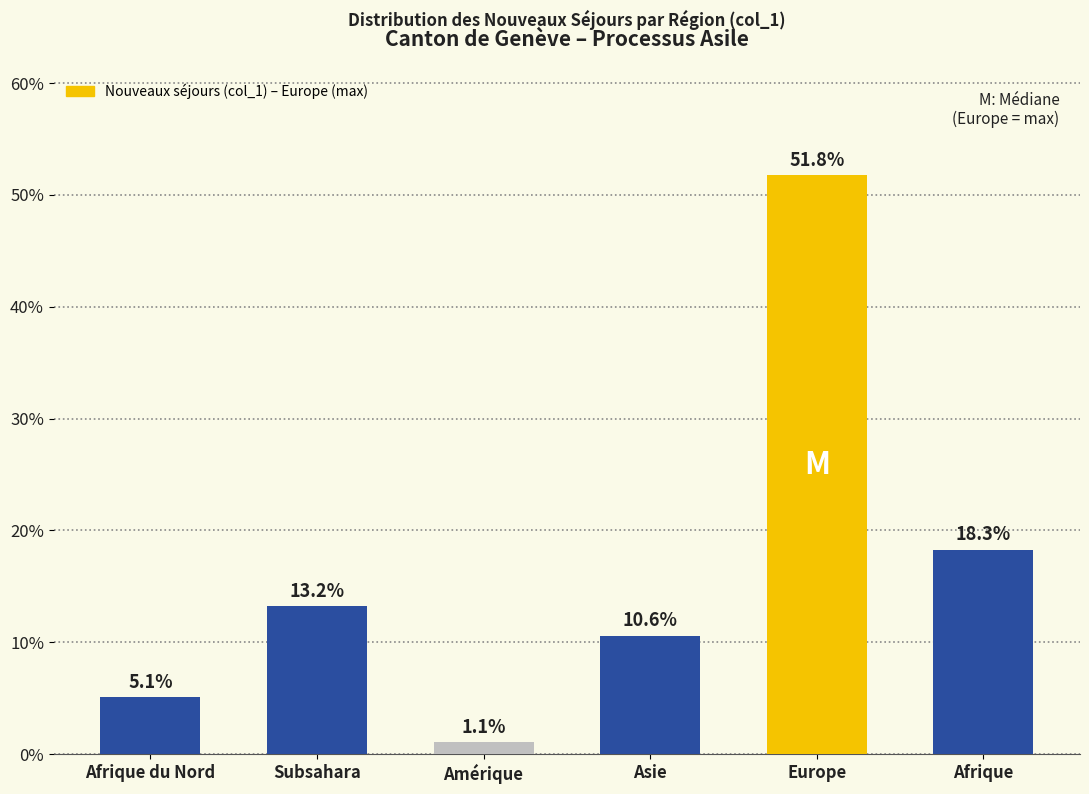

Reading left to right, extract all data points from this chart.

Afrique du Nord=5.1	Subsahara=13.2	Amérique=1.1	Asie=10.6	Europe=51.8	Afrique=18.3